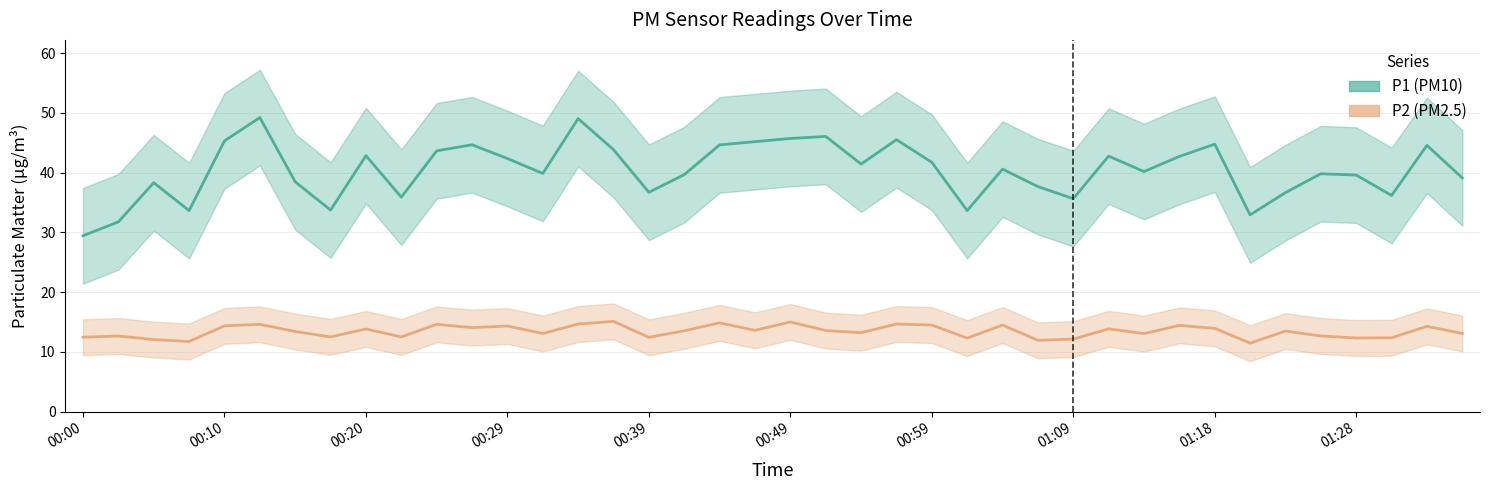

True or false: P2 has more than 2 interior local peaks.

True